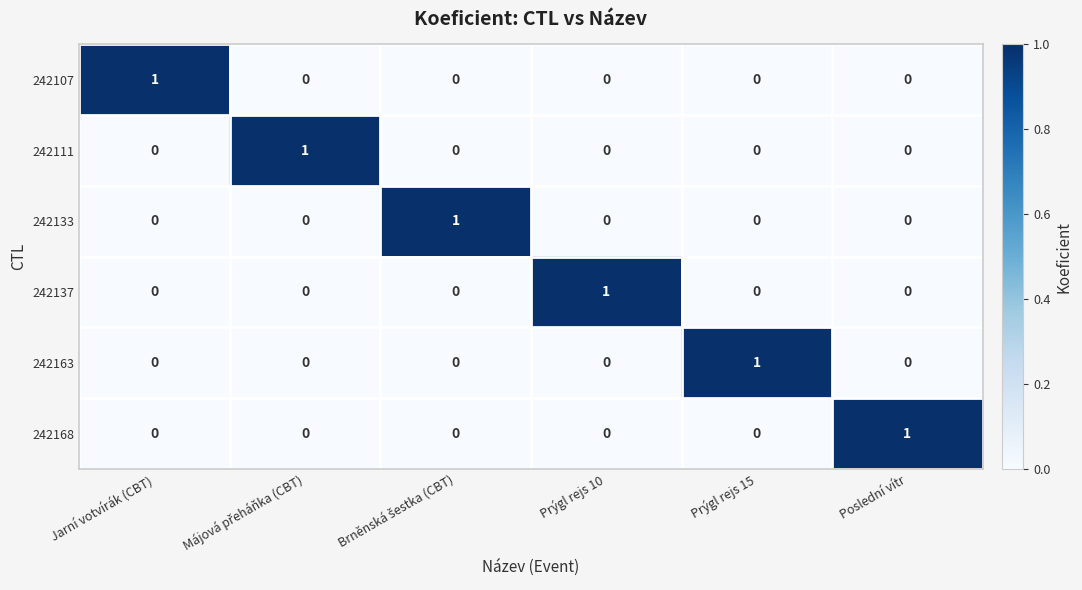

The value of 242133 at Poslední vítr is 1. True or false?

False